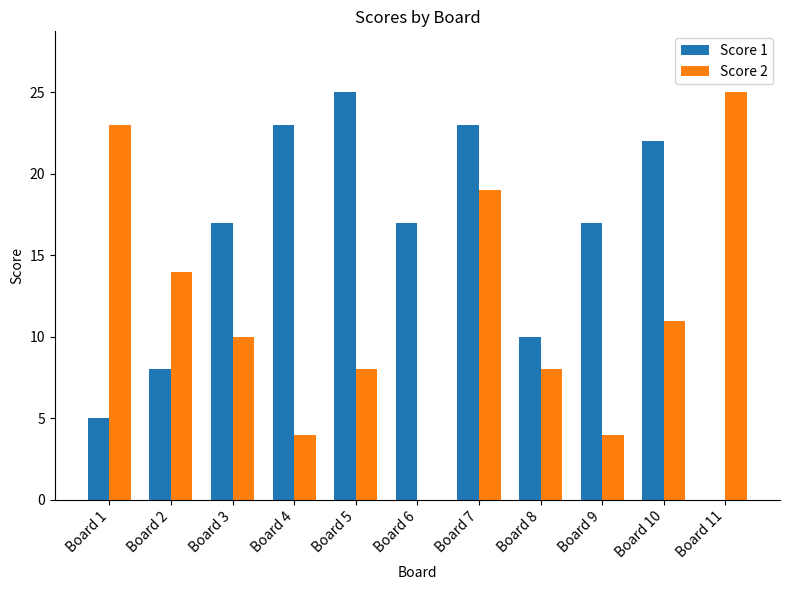

What are all the series names shown in the legend?

Score 1, Score 2